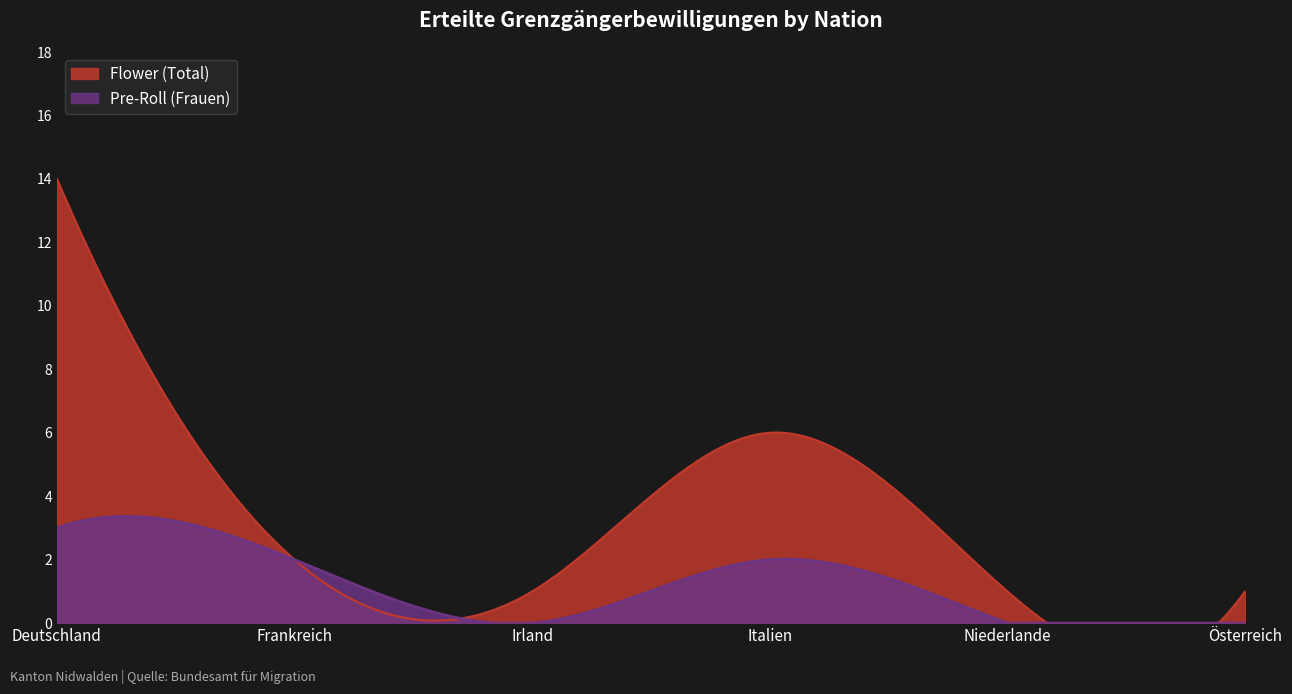

At how many categories does at least one series exceed 12?

1